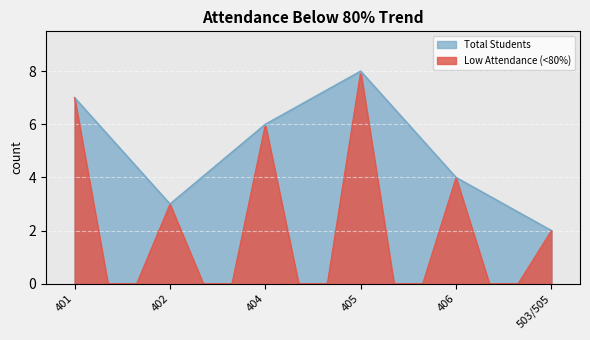

What is the label of the 5th point from the left?

406